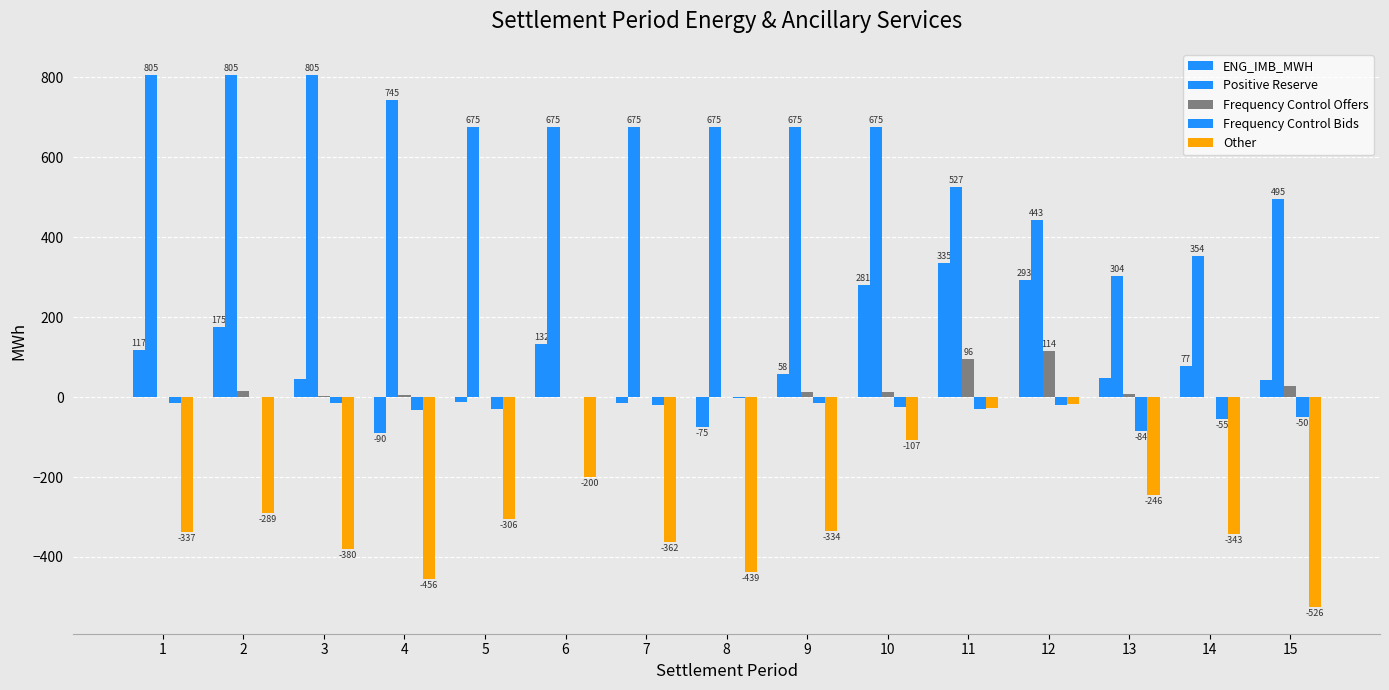

Reading left to right, extract all data points from this chart.

ENG_IMB_MWH: 1=117.3	2=175.3	3=44.3	4=-89.5	5=-11.5	6=131.8	7=-15.4	8=-75.0	9=58.3	10=280.8	11=335.2	12=293.4	13=48.1	14=76.8	15=42.1
Positive Reserve: 1=805.0	2=805.0	3=805.0	4=744.6	5=675.0	6=675.0	7=675.0	8=675.0	9=675.0	10=675.0	11=527.0	12=442.6	13=304.1	14=354.3	15=494.9
Frequency Control Offers: 1=0.0	2=14.4	3=2.5	4=4.2	5=0.0	6=0.0	7=0.0	8=0.0	9=12.0	10=13.9	11=95.5	12=114.4	13=8.0	14=0.0	15=27.0
Frequency Control Bids: 1=-14.0	2=0.0	3=-15.0	4=-33.2	5=-31.0	6=0.0	7=-18.8	8=-1.6	9=-14.9	10=-23.7	11=-28.6	12=-19.6	13=-84.4	14=-54.7	15=-50.2
Other: 1=-336.7	2=-289.0	3=-380.3	4=-455.5	5=-306.0	6=-199.7	7=-362.1	8=-439.0	9=-334.4	10=-107.0	11=-27.4	12=-16.5	13=-246.0	14=-342.8	15=-525.6